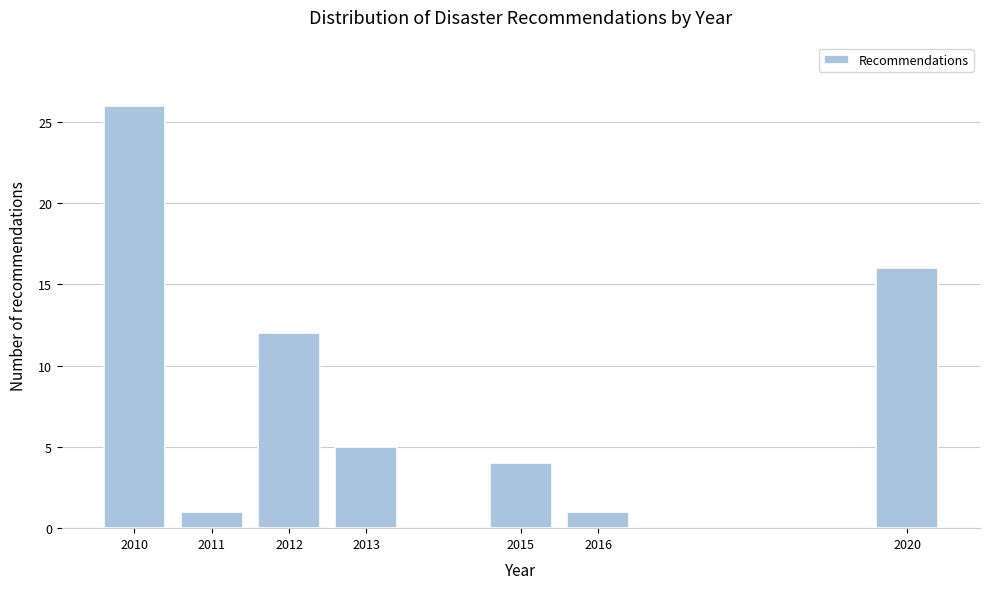

Reading right to left, extract all data points from this chart.

2020=16	2016=1	2015=4	2013=5	2012=12	2011=1	2010=26